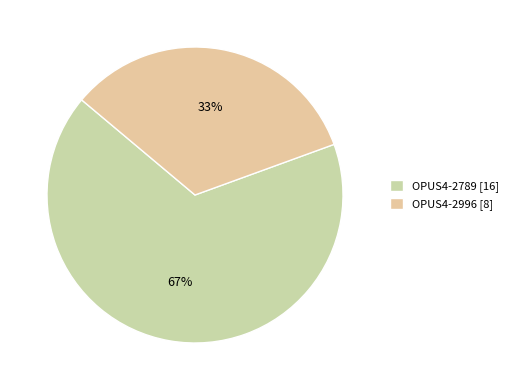

To the nearest percent, what is the difference between the OPUS4-2789 and OPUS4-2996 slice percentages?

33%